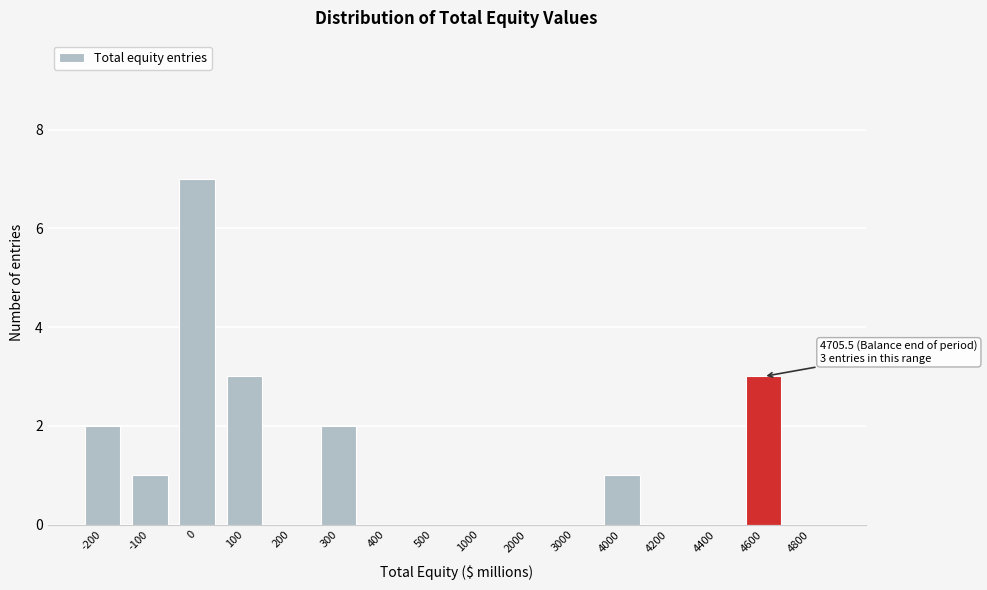

Reading left to right, what are all the values shown in this chart?

-200=2	-100=1	0=7	100=3	200=0	300=2	400=0	500=0	1000=0	2000=0	3000=0	4000=1	4200=0	4400=0	4600=3	4800=0